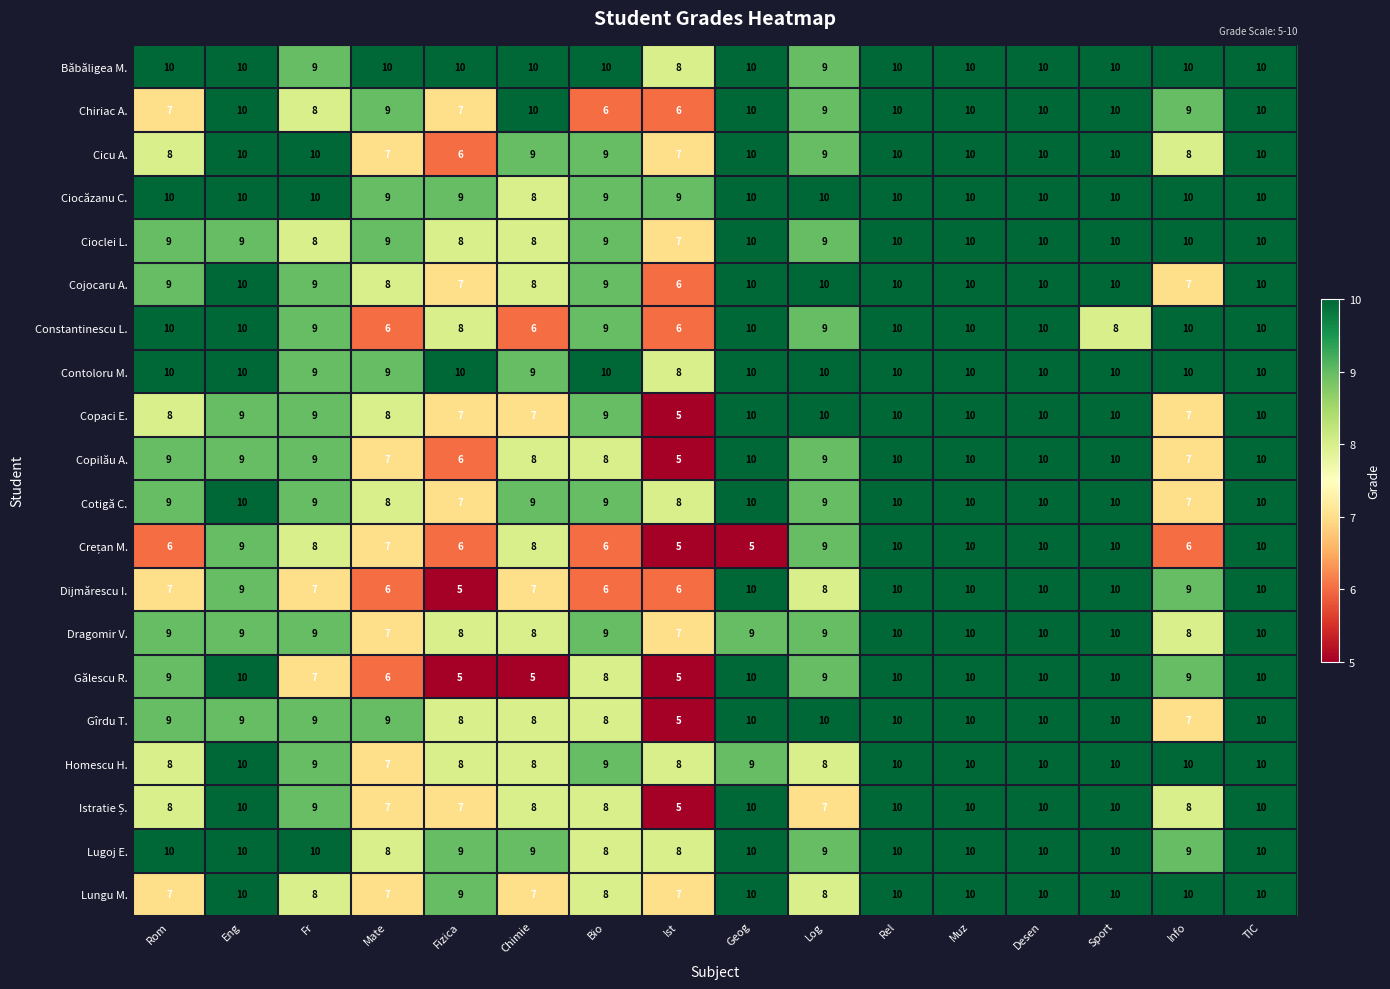

The Cicu A. series shows 4 at Fr. True or false?

False